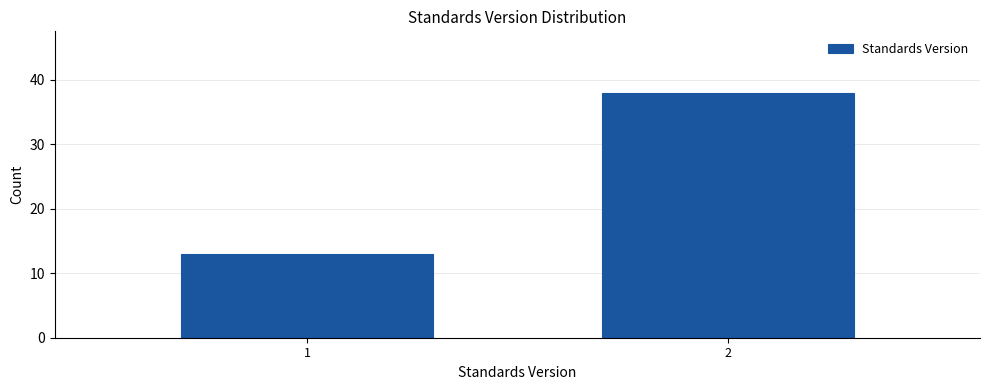

Reading left to right, what are all the values shown in this chart?

13	38